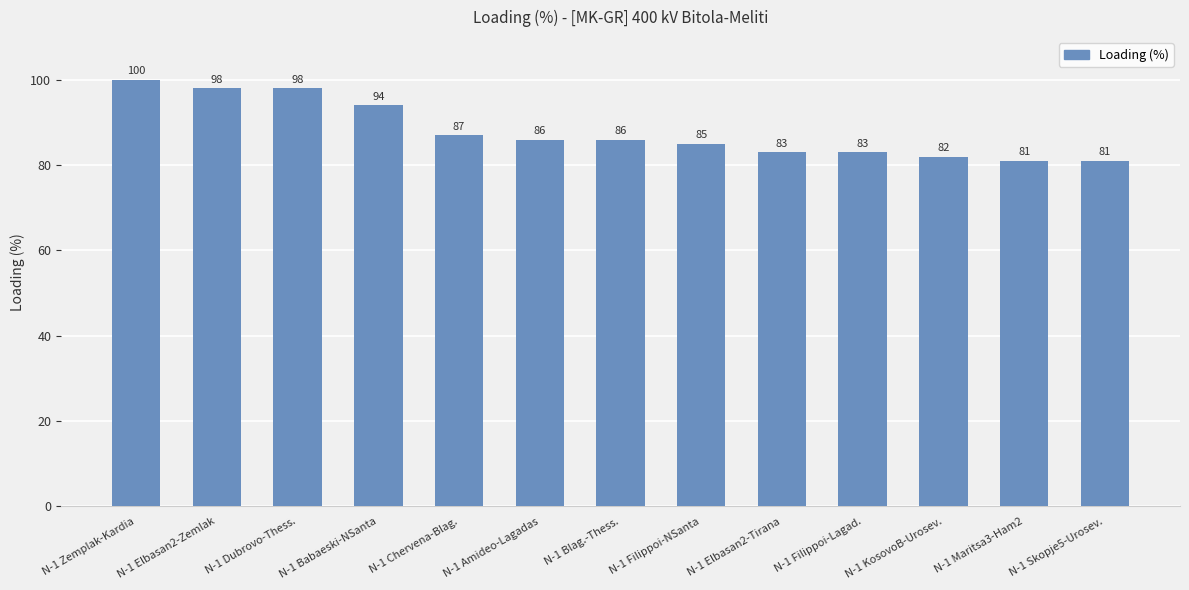

At which category does the chart reach its peak across all series?

N-1 Zemplak-Kardia